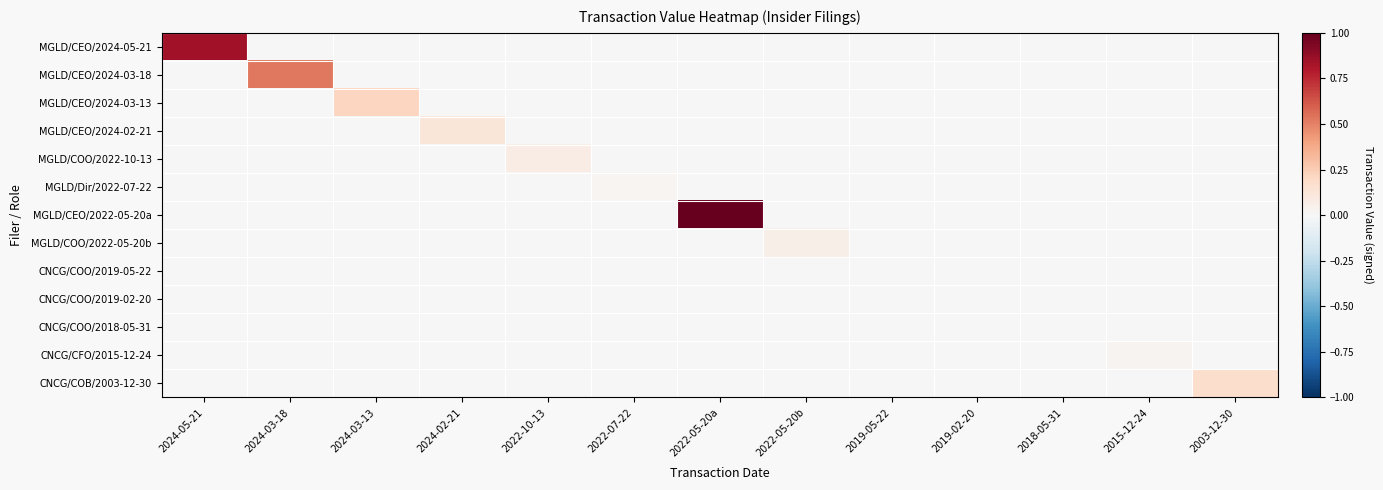

Which category has the highest value across all series?

2022-05-20a